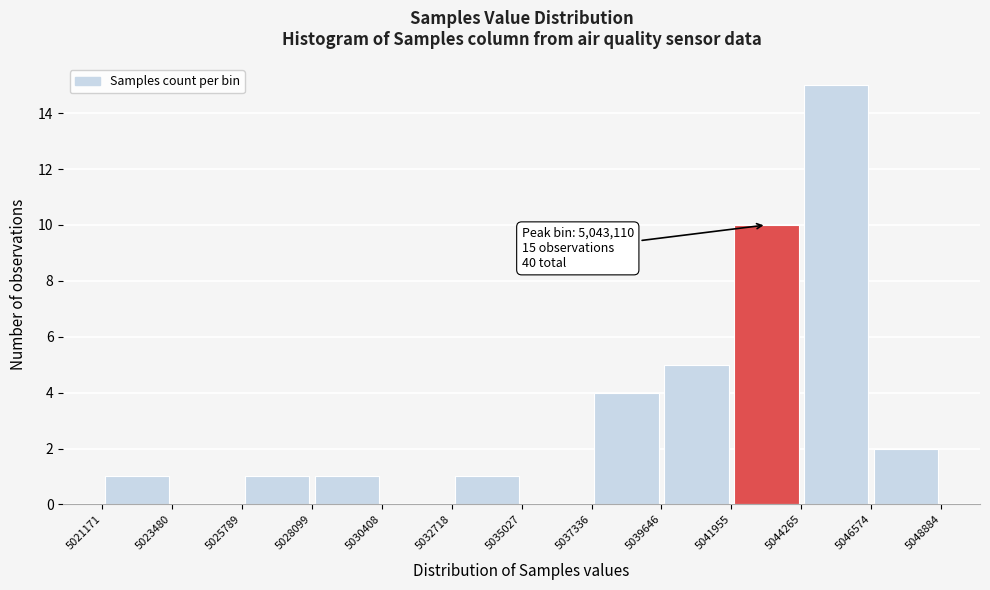

Which range on the x-axis has the tallest bar?

5044265 to 5046574